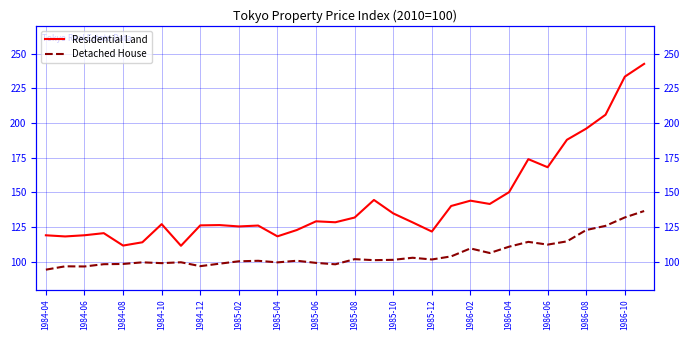

How many data points in Residential Land are less than 128?

15